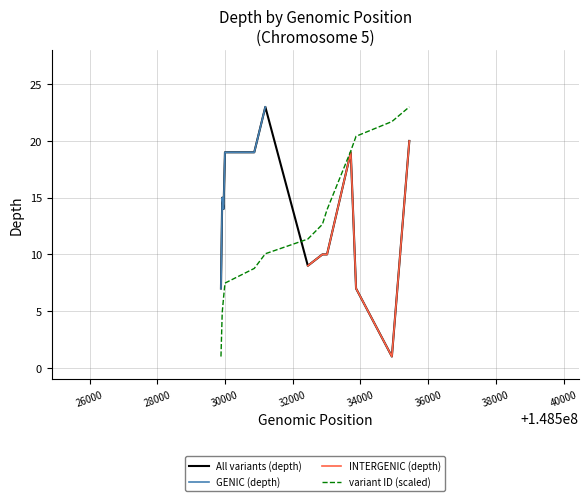

What is the lowest value of the All variants (depth) series?

1.0